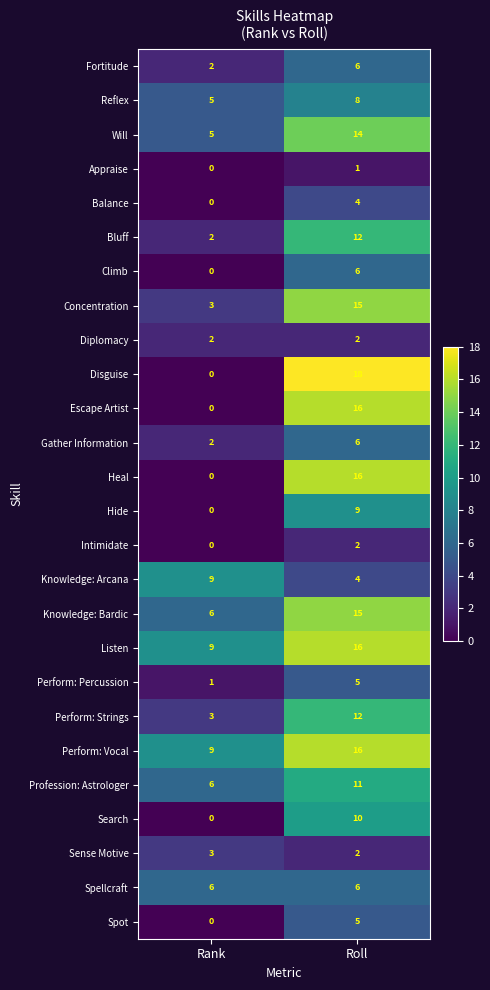

Is the value of Knowledge: Bardic at Roll greater than the value of Gather Information at Rank?

Yes